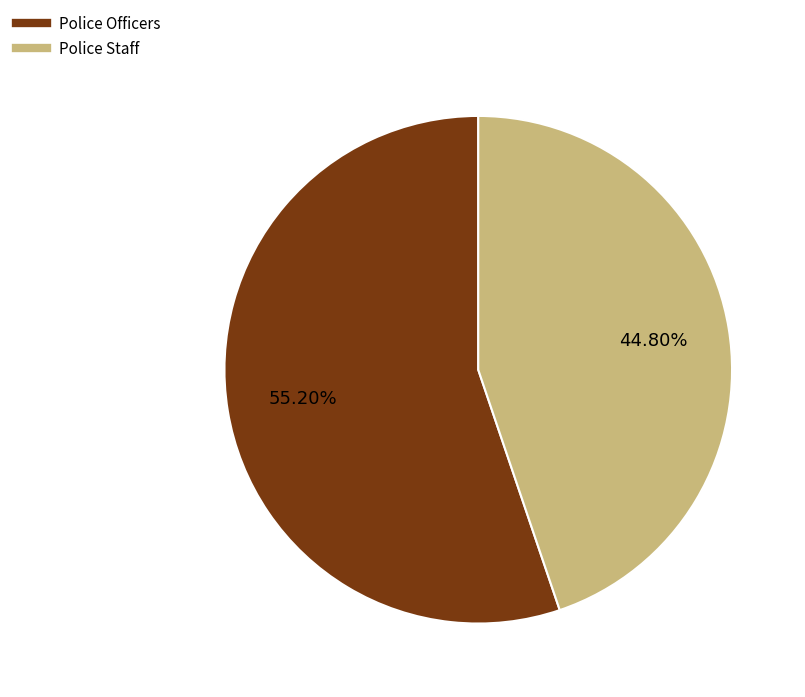

What percentage is NOT represented by Police Staff?

55.2%